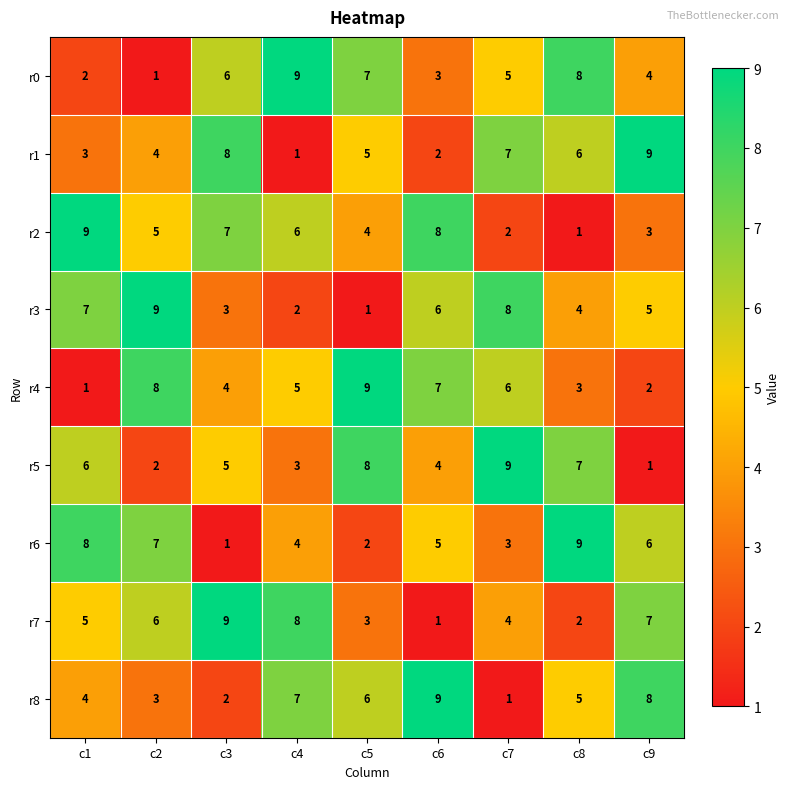

At how many categories does at least one series exceed 1?

9